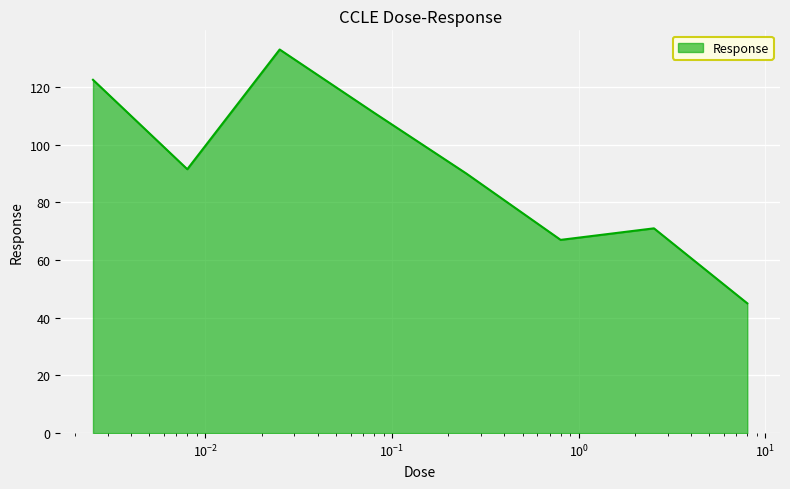

What is the minimum value shown in the chart?

45.0